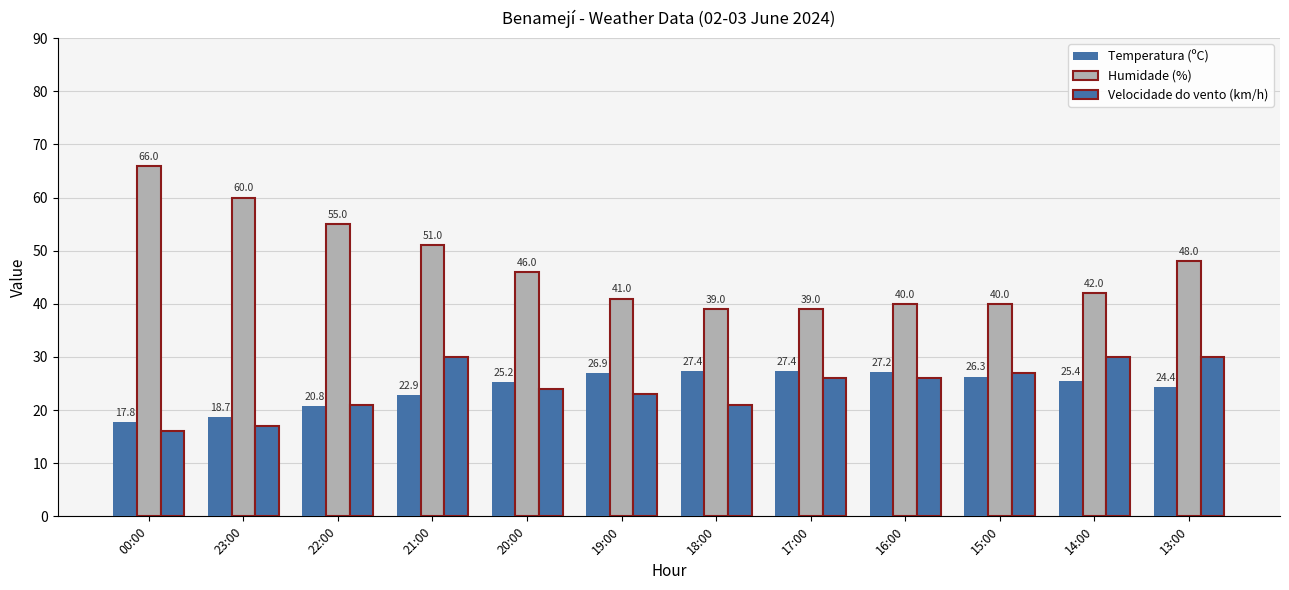

Which series has the largest range (max minus min)?

Humidade (%)